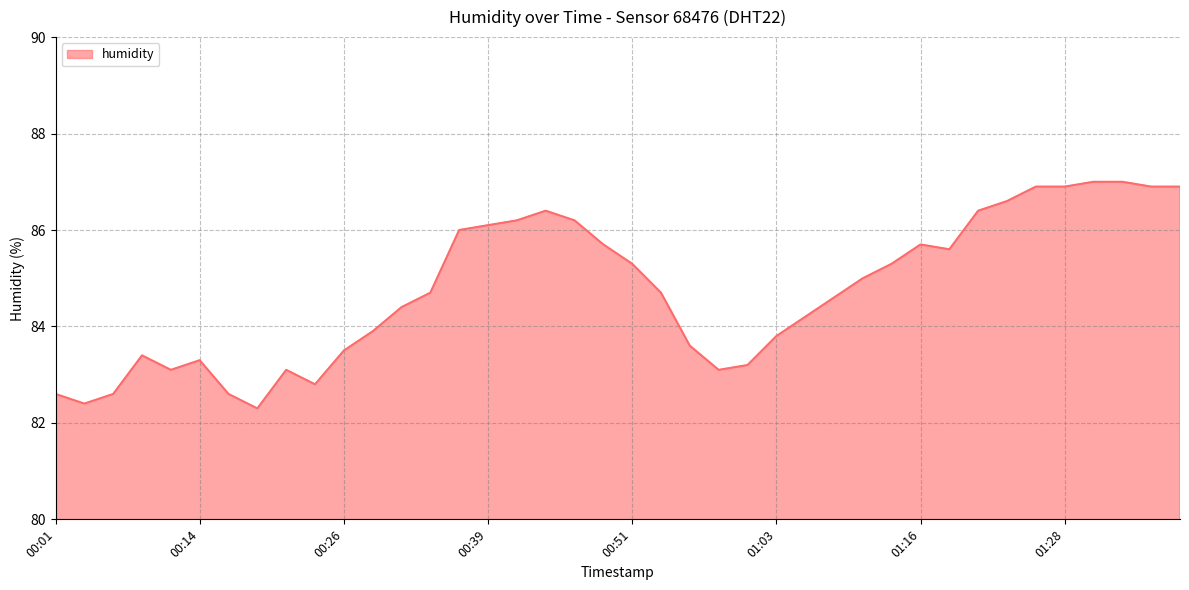

What is the greatest value displayed?

87.0